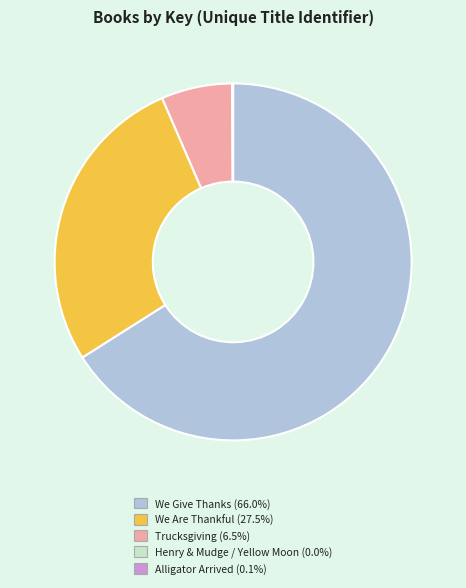

Is there a majority slice in this chart?

Yes